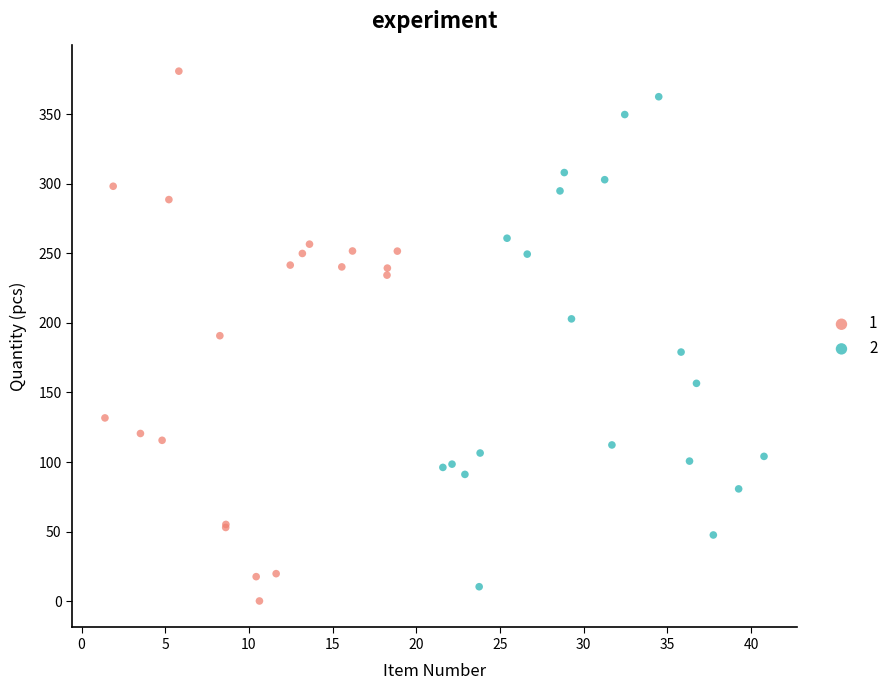

Which series has the widest spread of Y values?

1